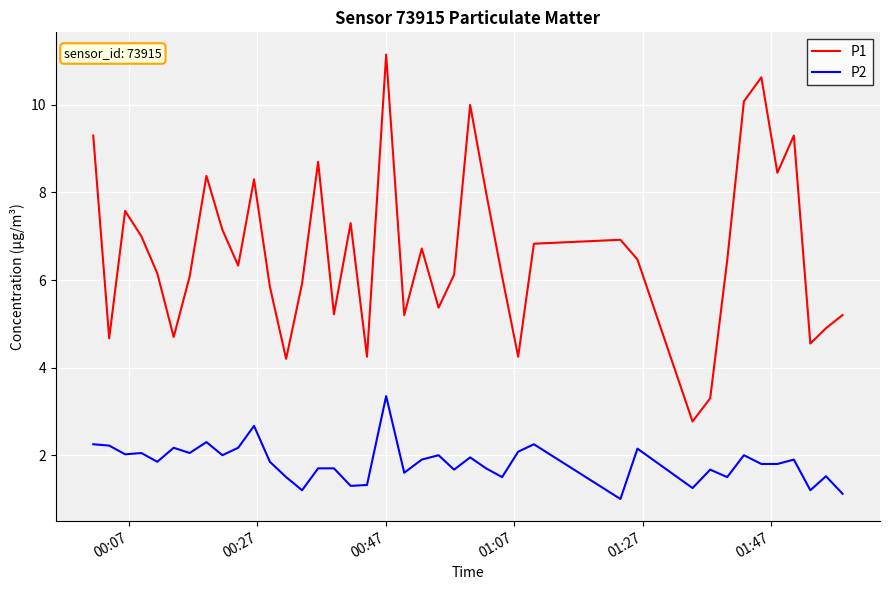

List the series in order of their peak value, lowest first.

P2, P1